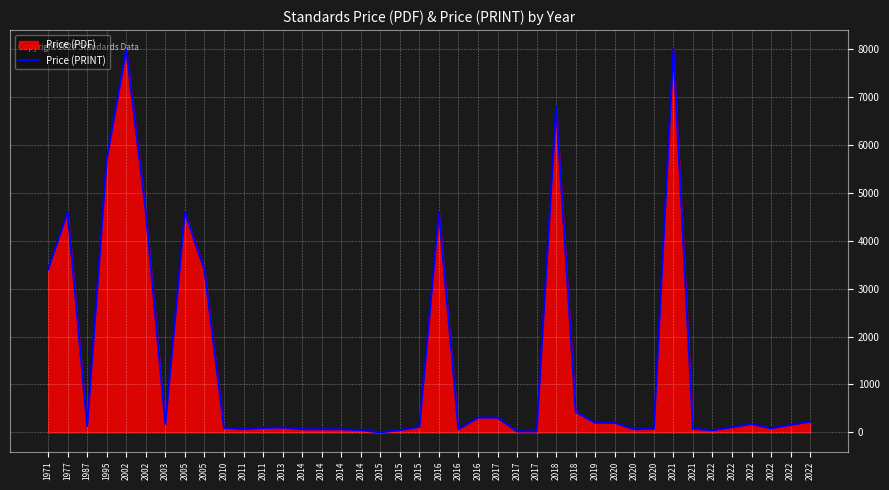

Which has a higher value, 2018 or 2020?

2018